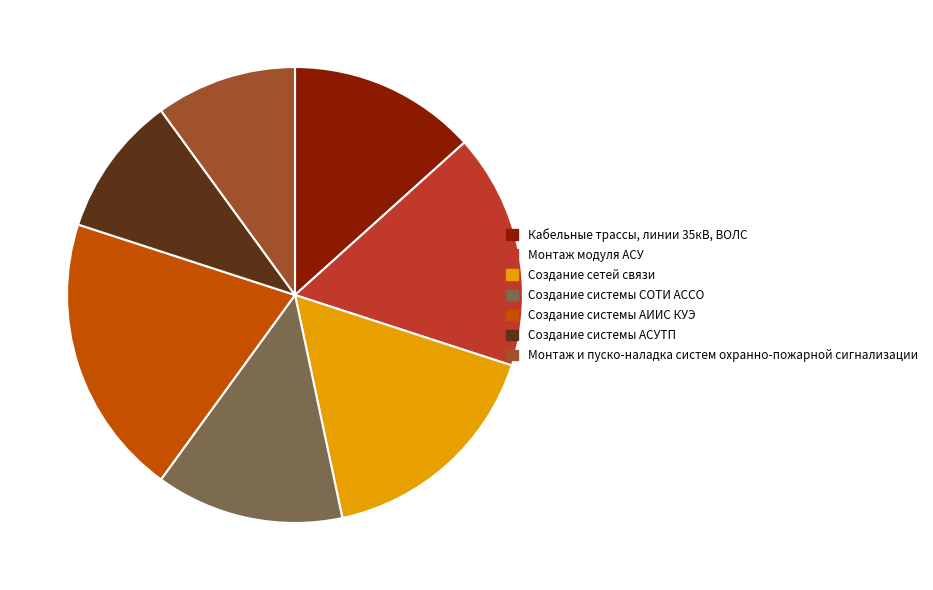

The Монтаж и пуско-наладка систем охранно-пожарной сигнализации slice represents 17% of the pie. True or false?

False